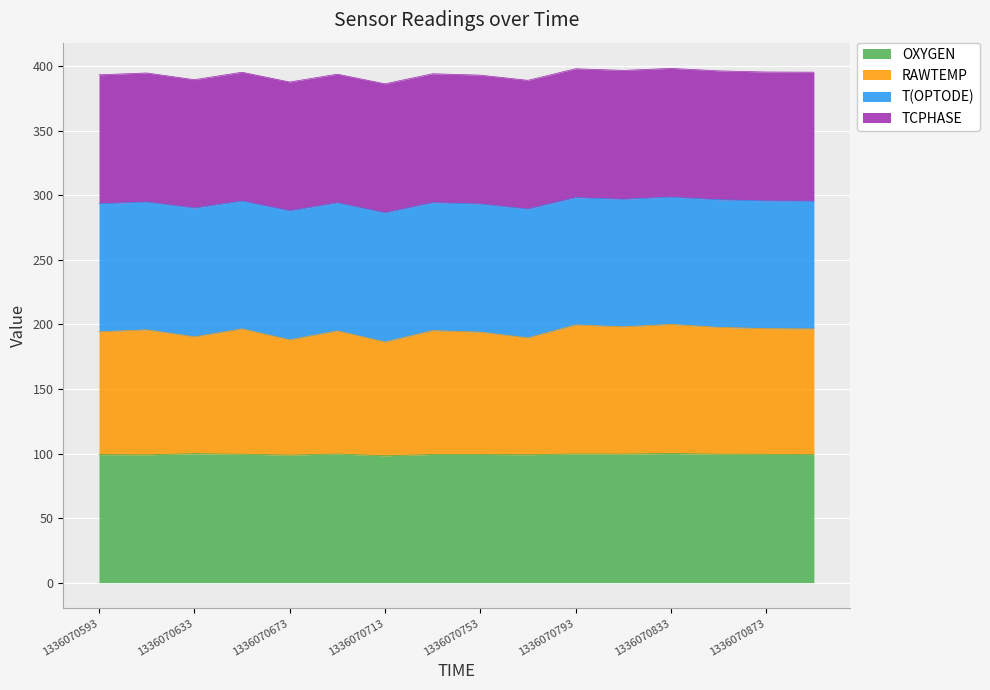

What is the lowest value of the OXYGEN series?

98.2